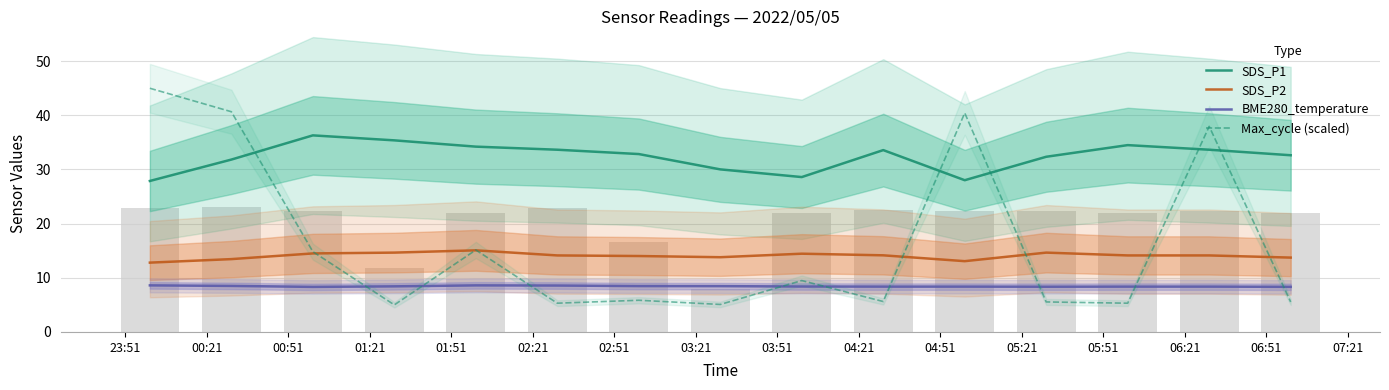

Which series has the largest total across all categories?

SDS_P1